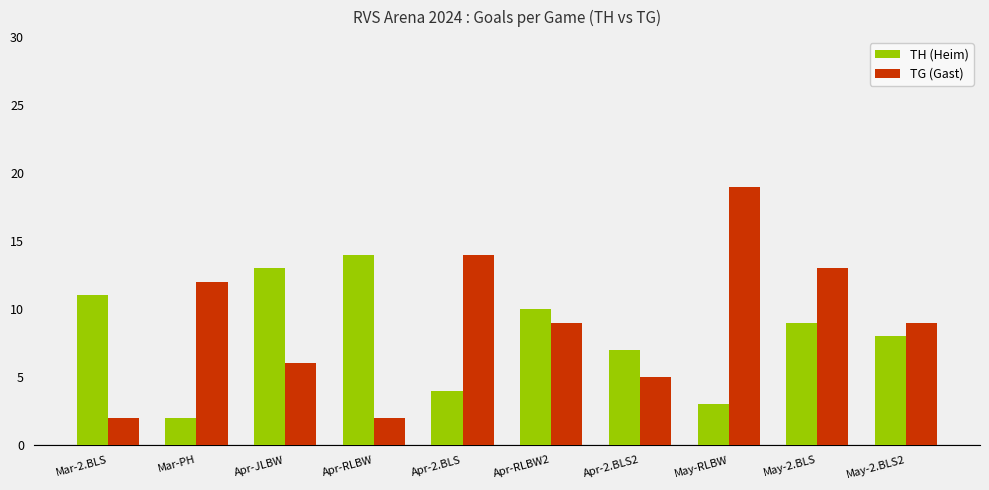

What is the total value across all series at Apr-JLBW?

19